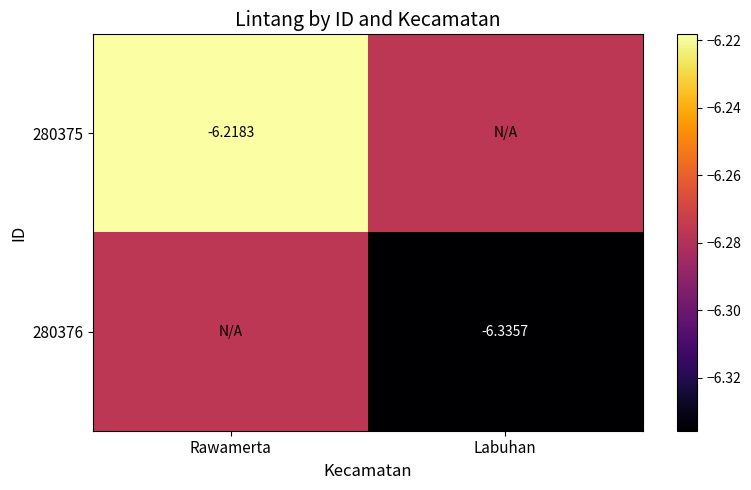

What is the total value across all series at Labuhan?

-12.6